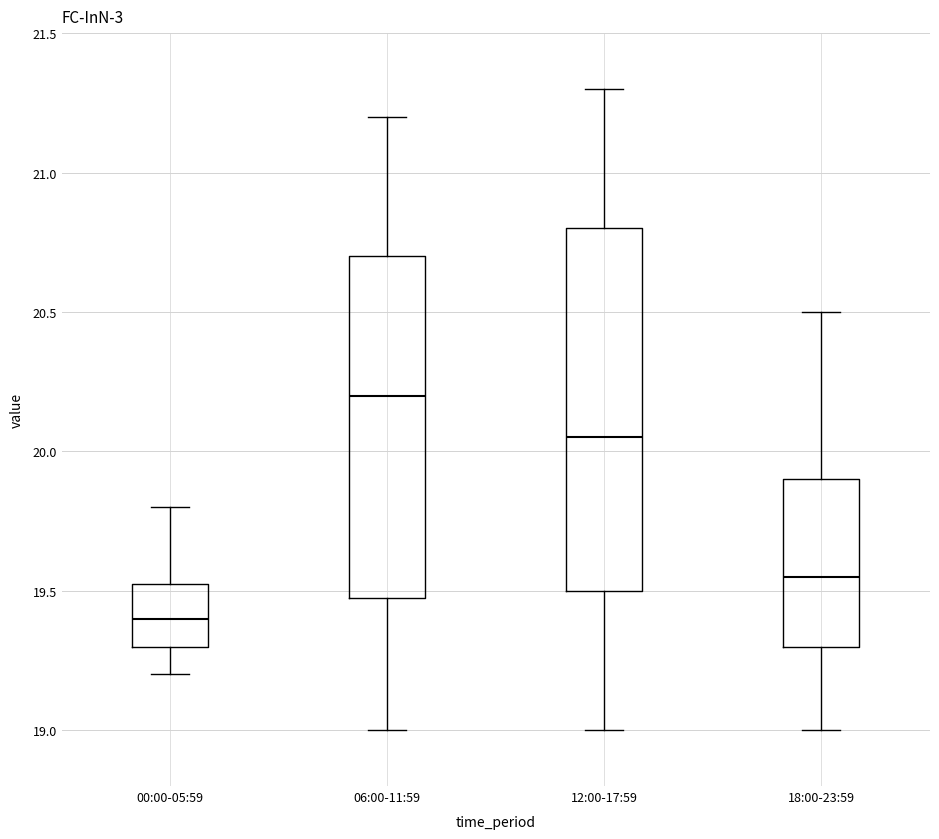

Which box has the highest median line?

06:00-11:59